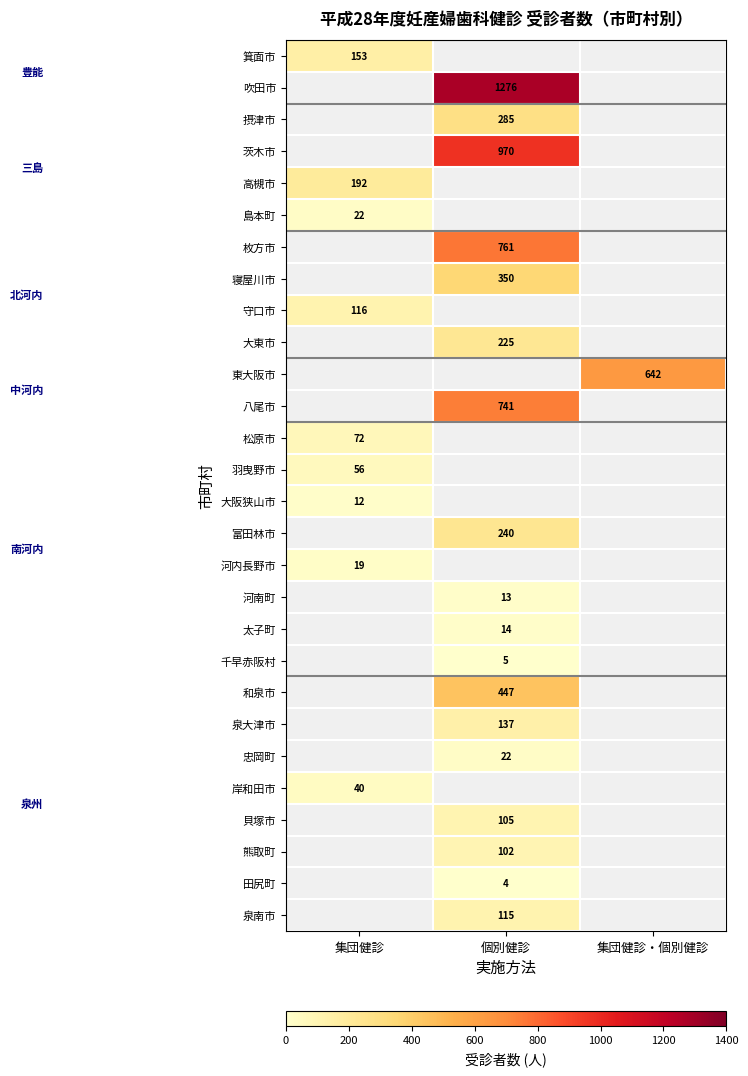

At which label does row_13 reach its peak?

集団健診